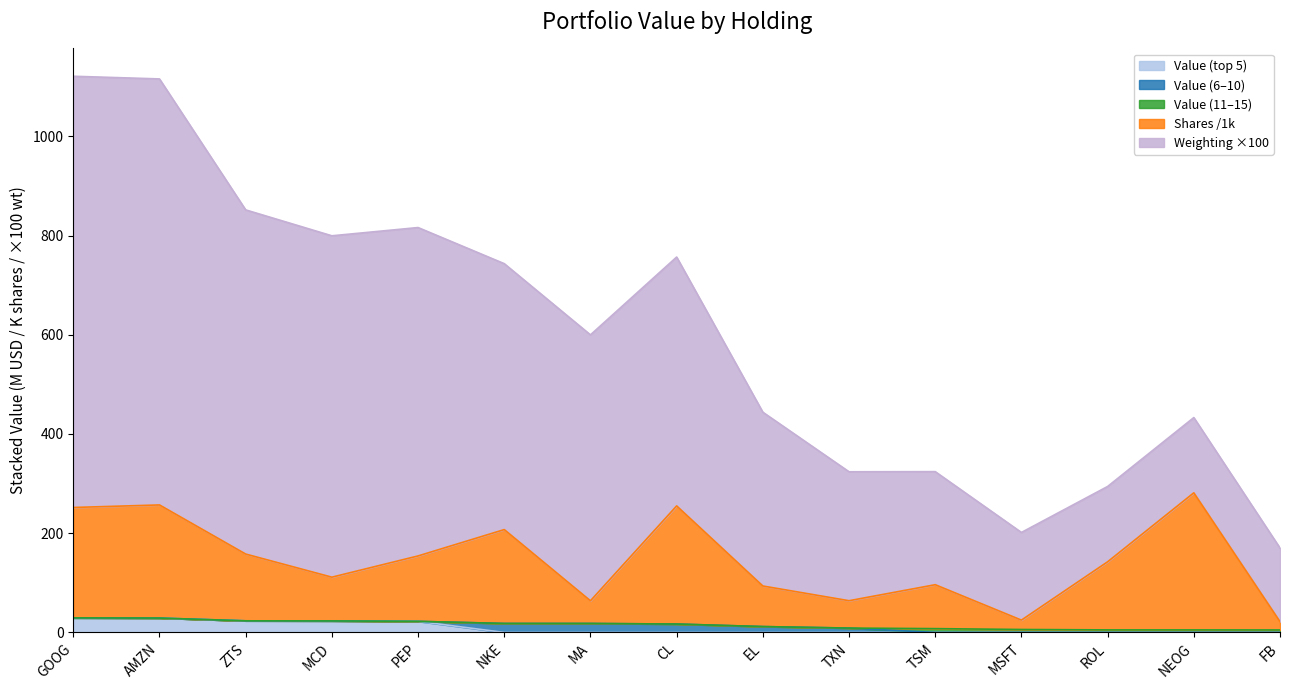

Which category has the highest value in the GOOG series?

GOOG